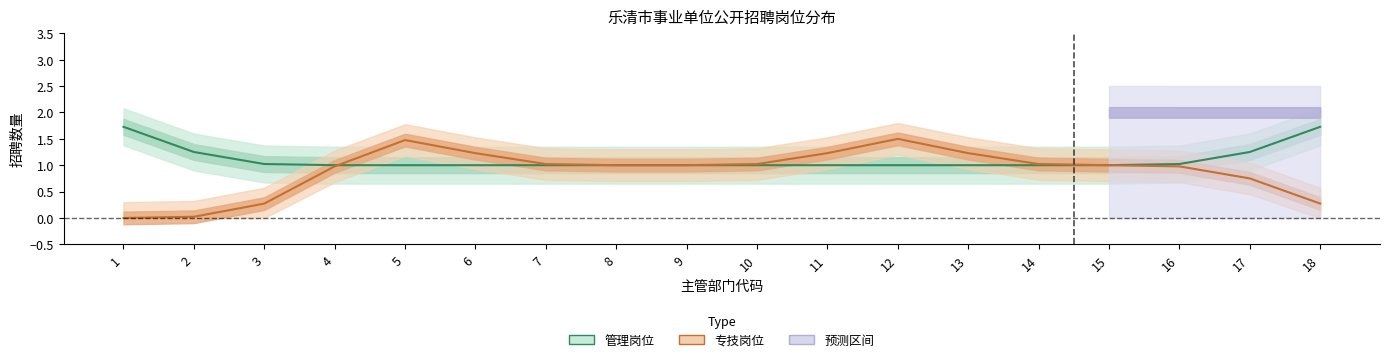

Reading right to left, list all the values displayed in this chart.

管理岗位: 2	1	1	1	1	1	1	1	1	1	1	1	1	1	1	1	1	2
专技岗位: 0	1	1	1	1	1	2	1	1	1	1	1	1	2	1	0	0	0